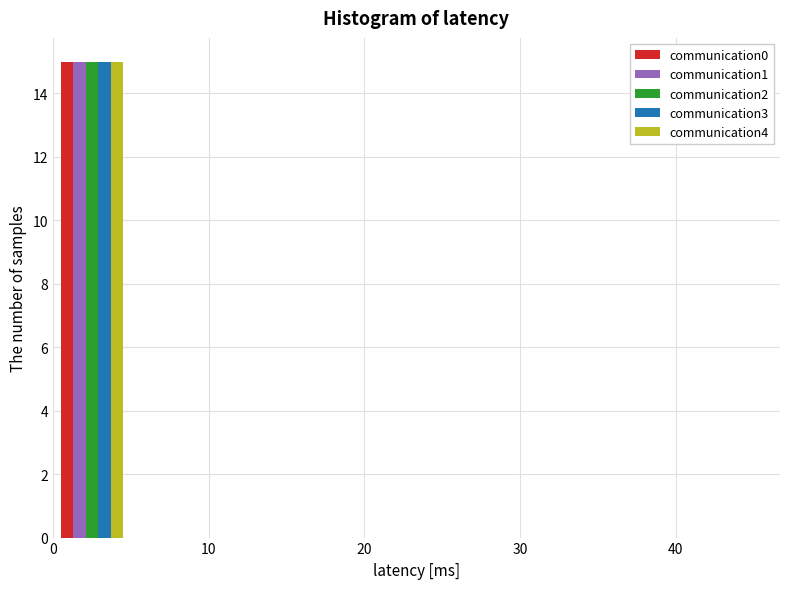

Reading left to right, transcribe this chart: for each range on the x-axis, give the height of each series' bar. The values are not printed on the chart, so give them approximately, as read against the axis.

0 to 5: communication0=15	communication1=15	communication2=15	communication3=15	communication4=15
5 to 10: communication0=0	communication1=0	communication2=0	communication3=0	communication4=0
10 to 15: communication0=0	communication1=0	communication2=0	communication3=0	communication4=0
15 to 20: communication0=0	communication1=0	communication2=0	communication3=0	communication4=0
20 to 25: communication0=0	communication1=0	communication2=0	communication3=0	communication4=0
25 to 30: communication0=0	communication1=0	communication2=0	communication3=0	communication4=0
30 to 35: communication0=0	communication1=0	communication2=0	communication3=0	communication4=0
35 to 40: communication0=0	communication1=0	communication2=0	communication3=0	communication4=0
40 to 45: communication0=0	communication1=0	communication2=0	communication3=0	communication4=0